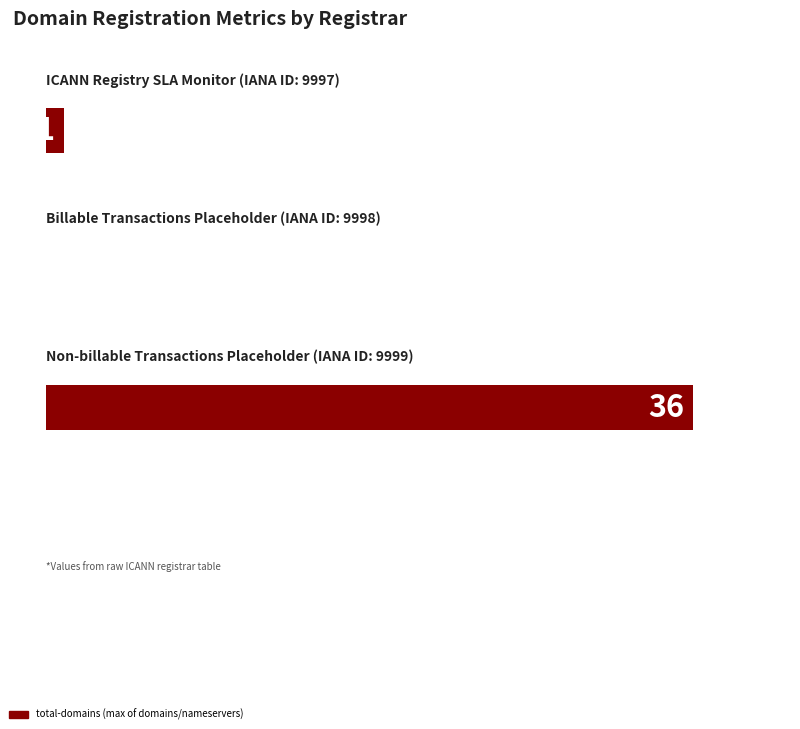

At which category is the sum across all series the highest?

9999